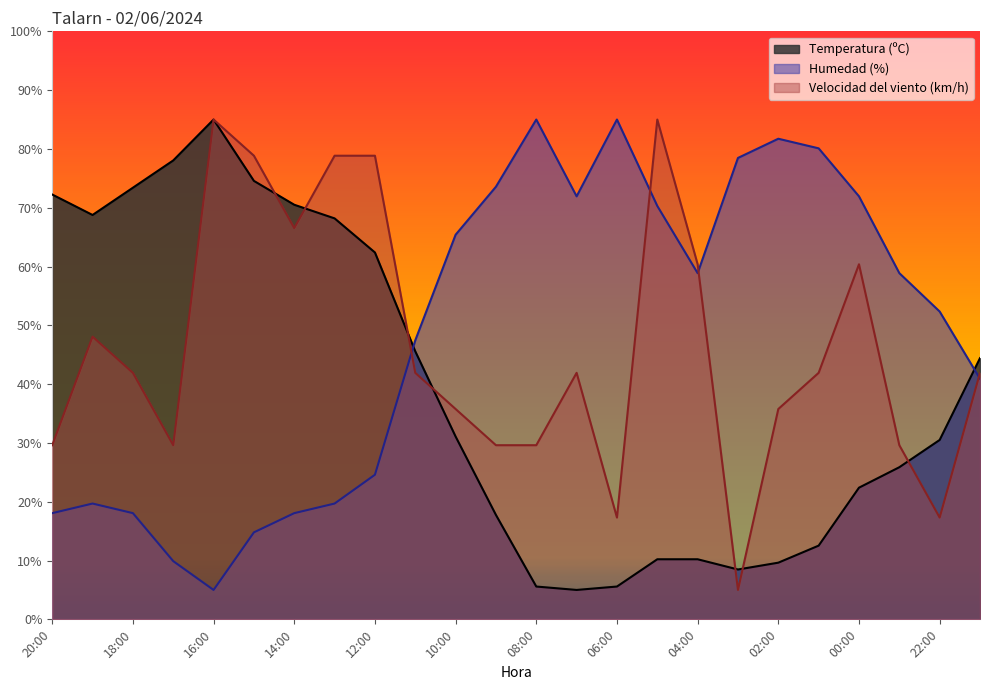

True or false: Humedad (%) and Temperatura (ºC) cross at least once.

True